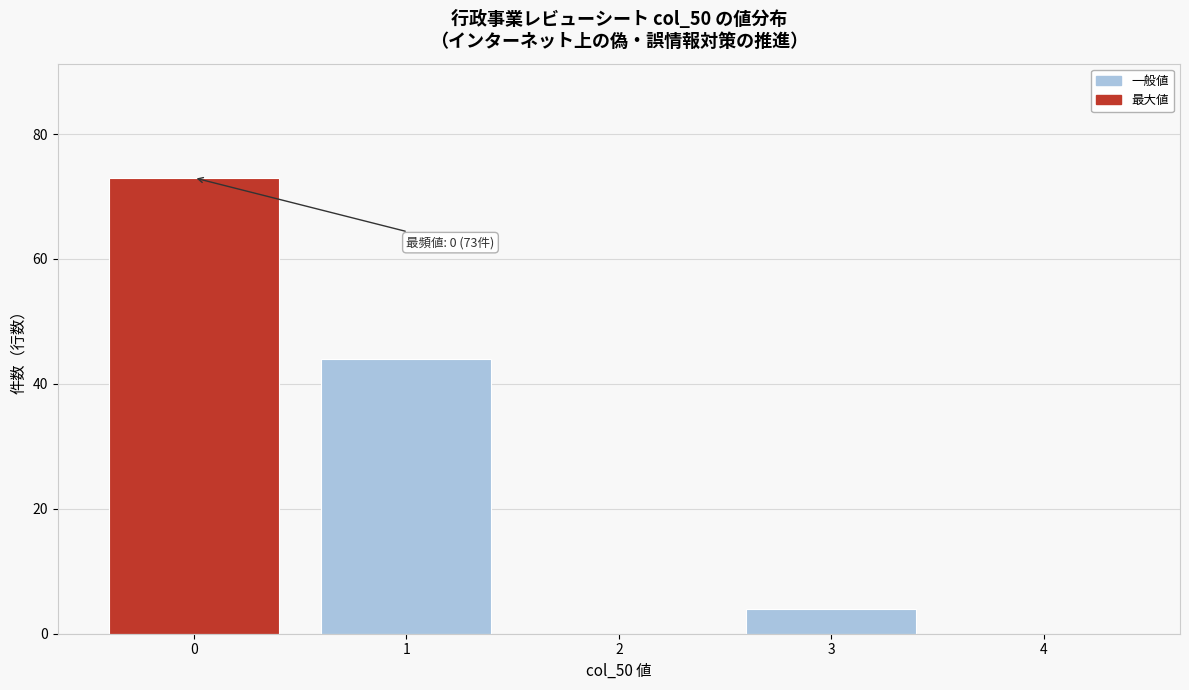

Over which range of the x-axis is the bar tallest?

-0.5 to 0.5